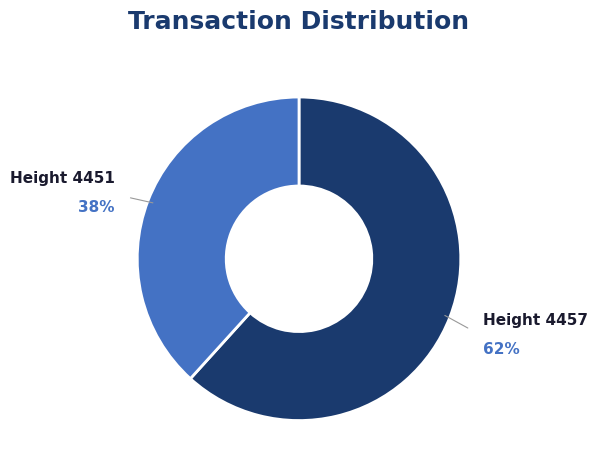

Does any single category account for the majority?

Yes